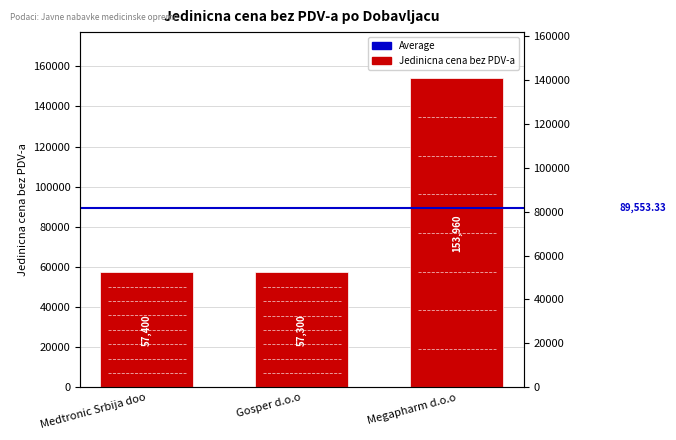

What is the difference between the maximum and minimum values?

96660